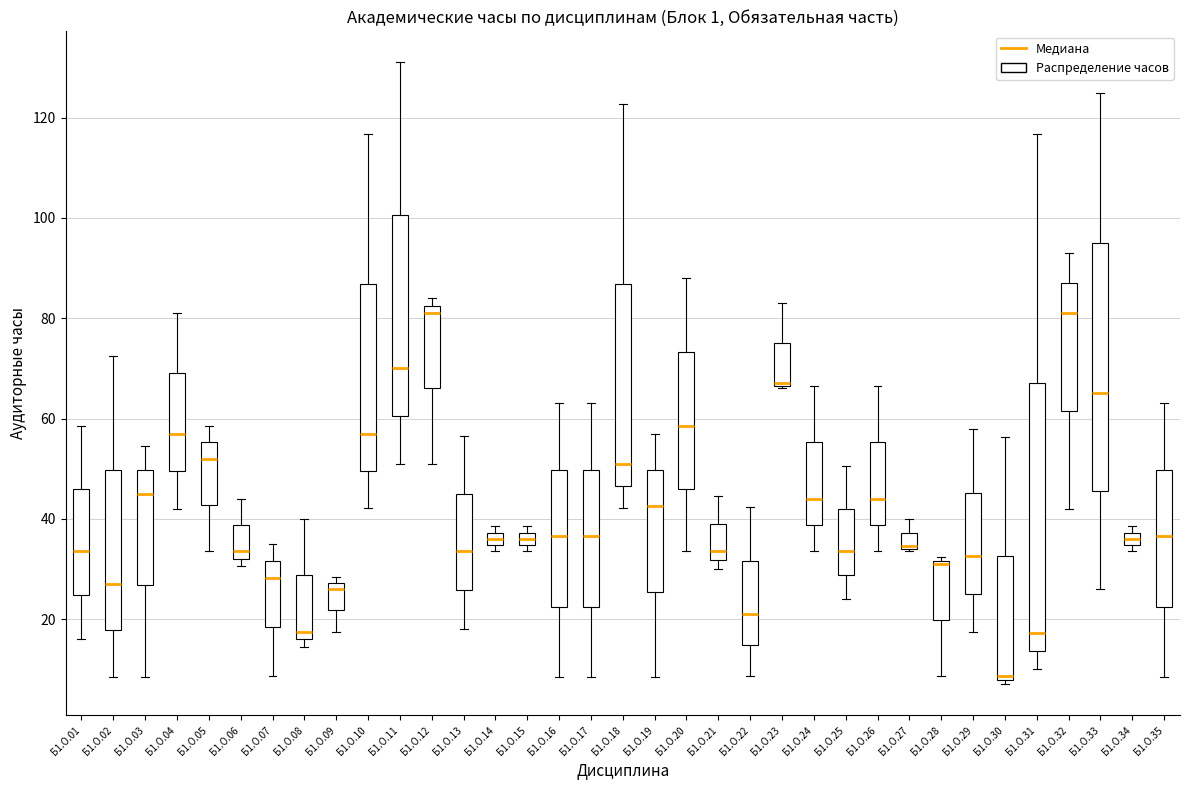

Where is the upper edge of the box for Б1.О.22 on the y-axis? The values are not printed on the chart, so give them approximately, as read against the axis.

32